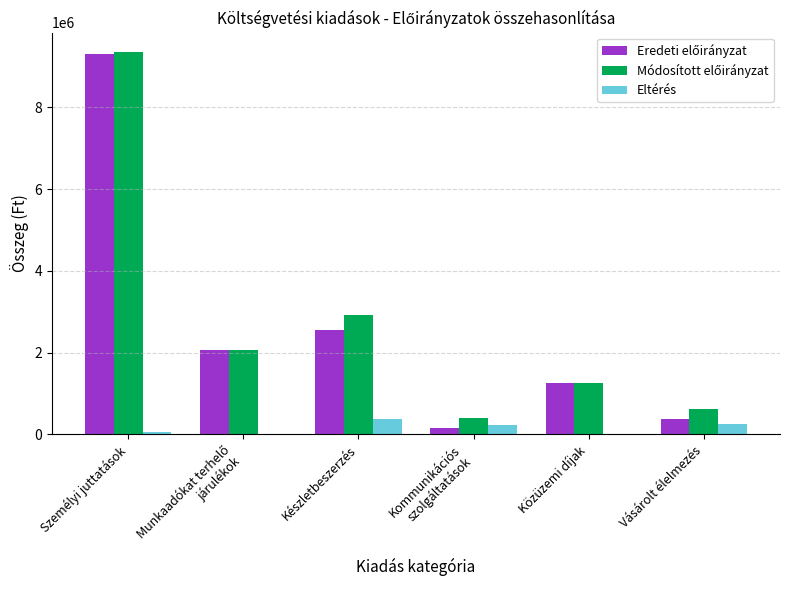

What is the total value across all series at Közüzemi díjak?

2500000